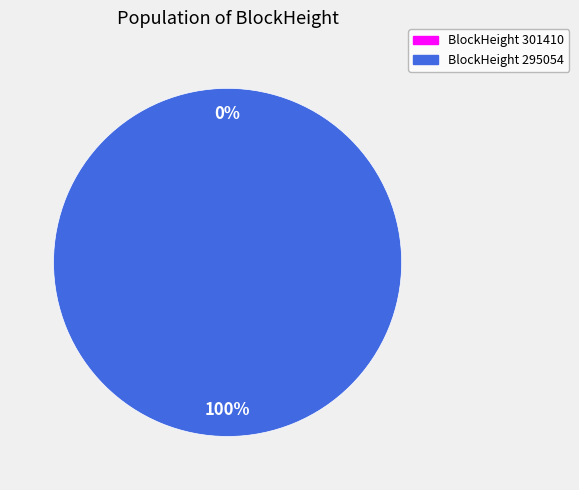

What is the smallest slice in the pie chart?

301410